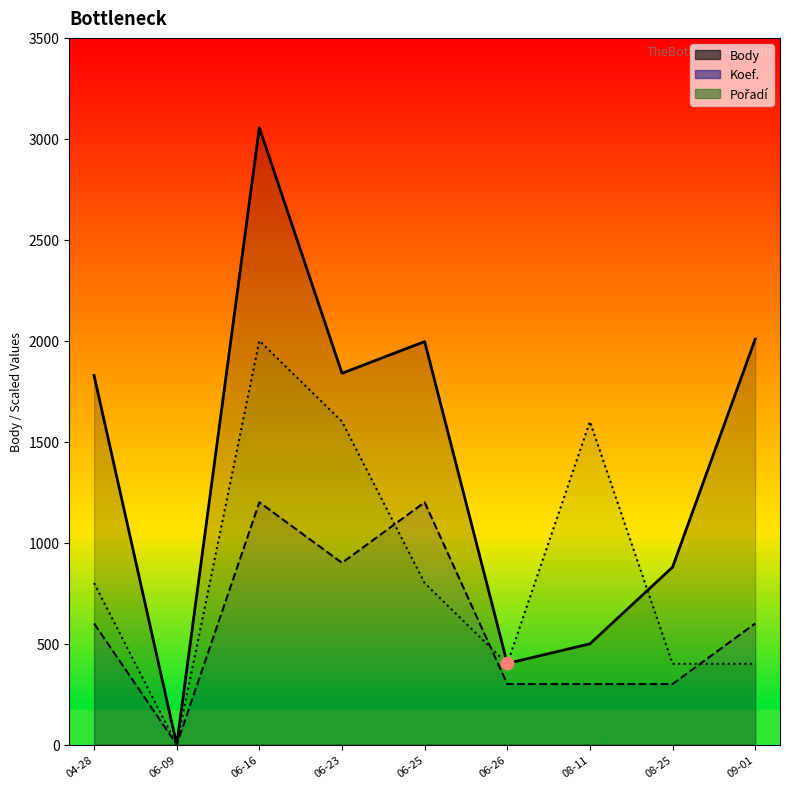

Which series contains the highest Y value?

Body